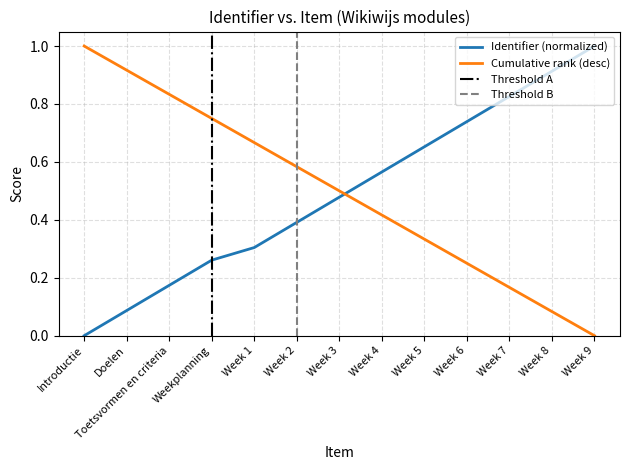

True or false: Cumulative rank (desc) has a value of 0.6 at Toetsvormen en criteria.

False